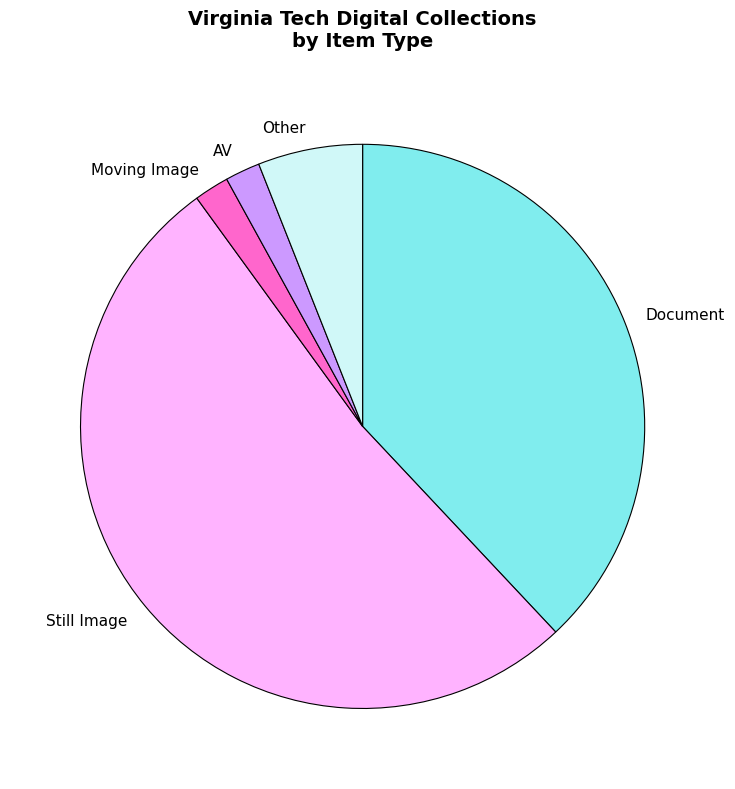

Combined, do Still Image and Other account for over 50%?

Yes